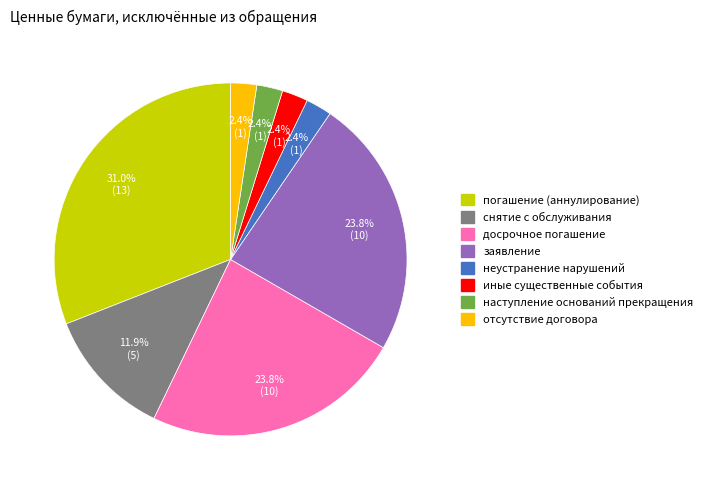

Is there any slice that represents more than half of the pie?

No